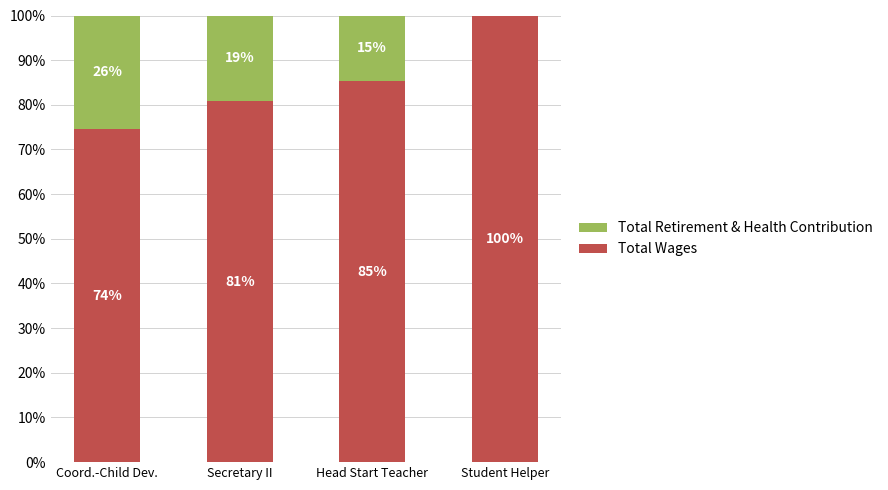

What is the total value across all series at Coord.-Child Dev.?

100.0